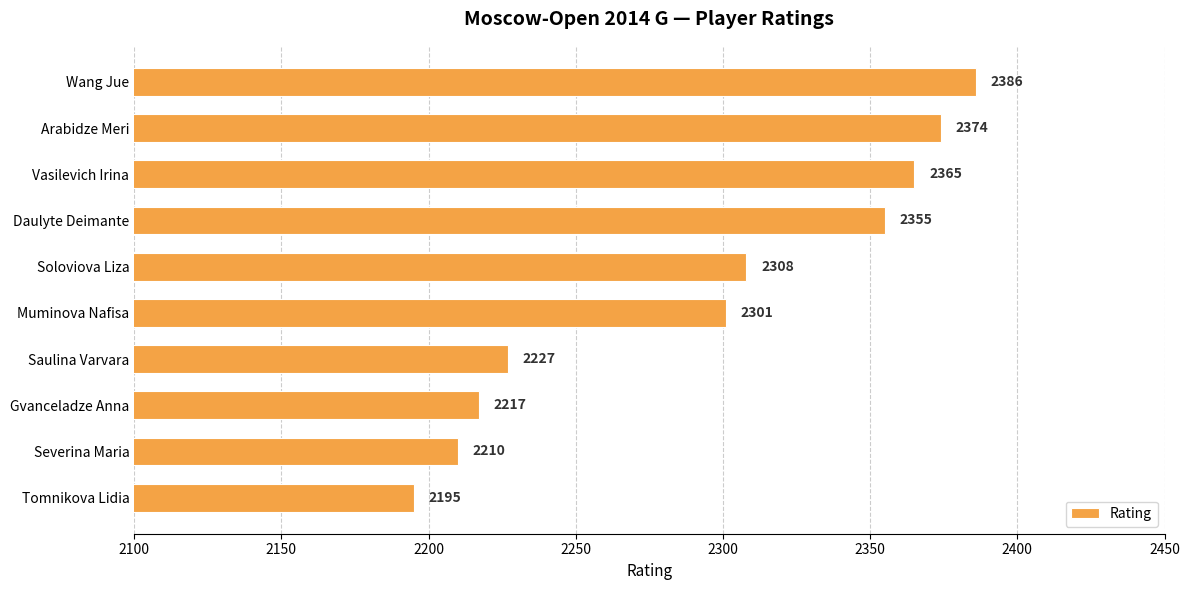

Reading top to bottom, extract all data points from this chart.

2386	2374	2365	2355	2308	2301	2227	2217	2210	2195